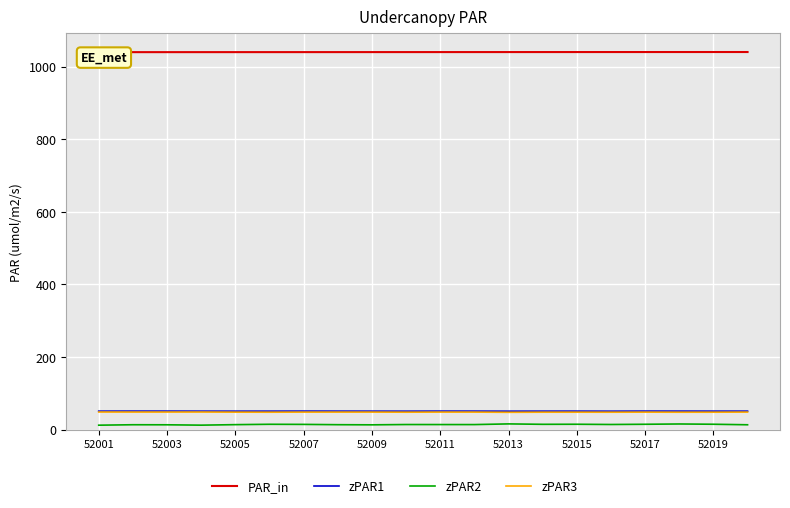

How many categories are shown in the chart?

20